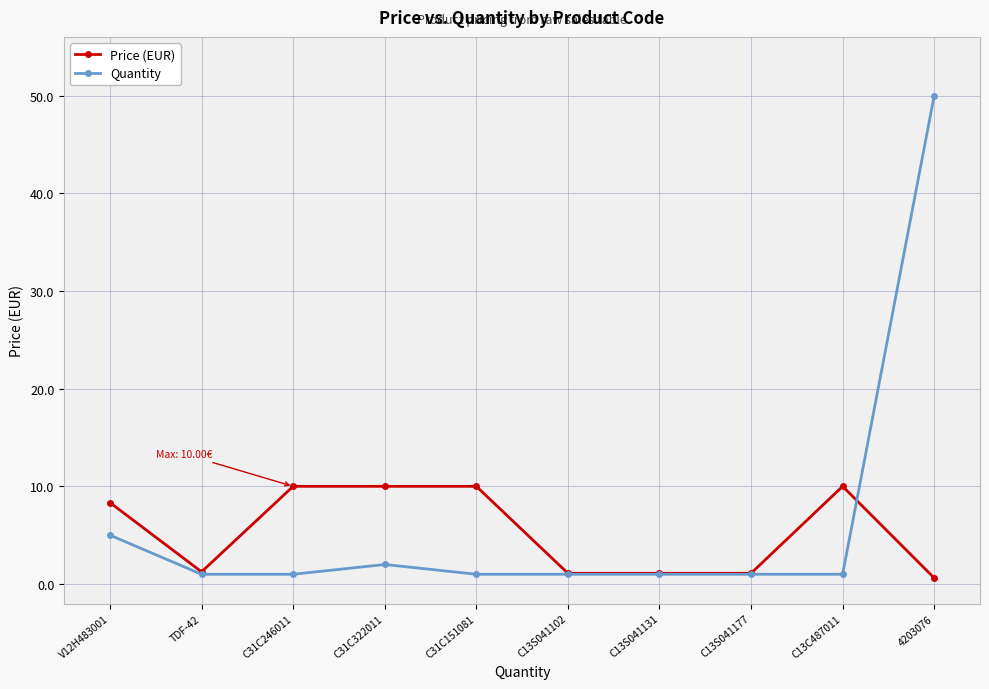

Which series changed the most between C31C151081 and C13S041131?

Price (EUR)